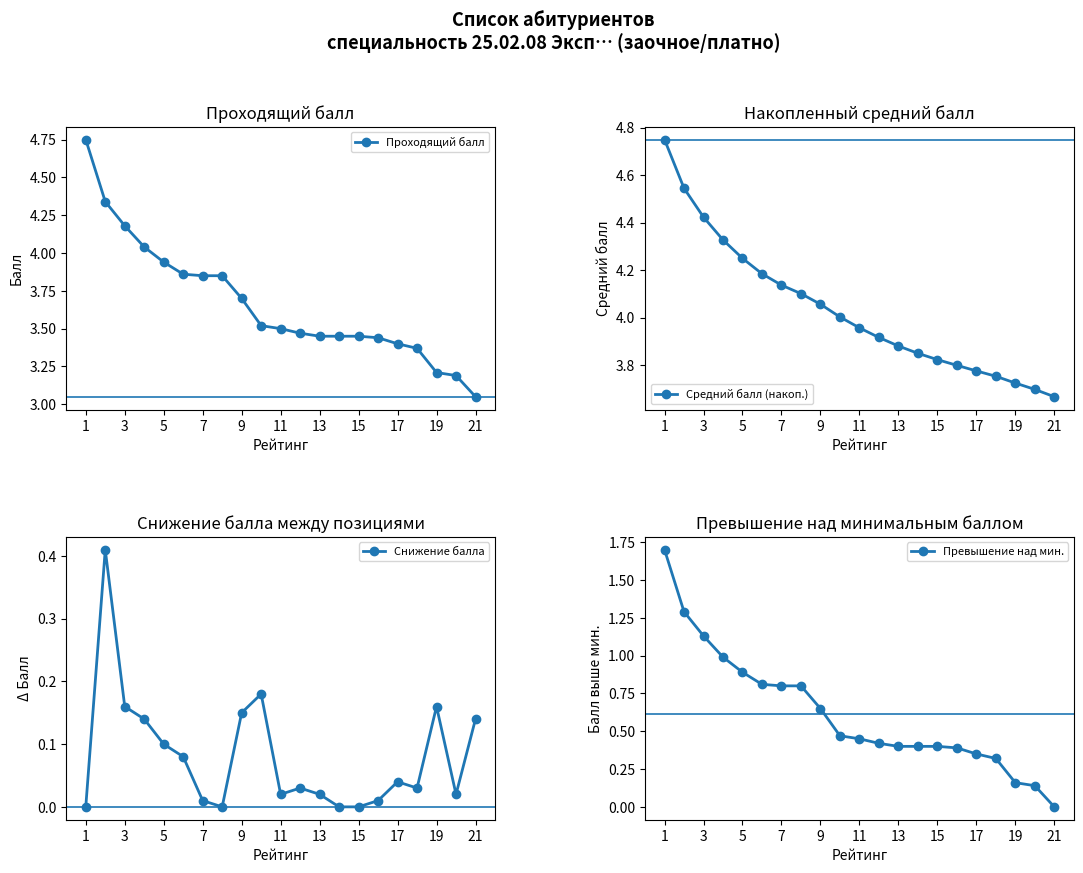

The Проходящий балл series shows 6.6 at 7. True or false?

False